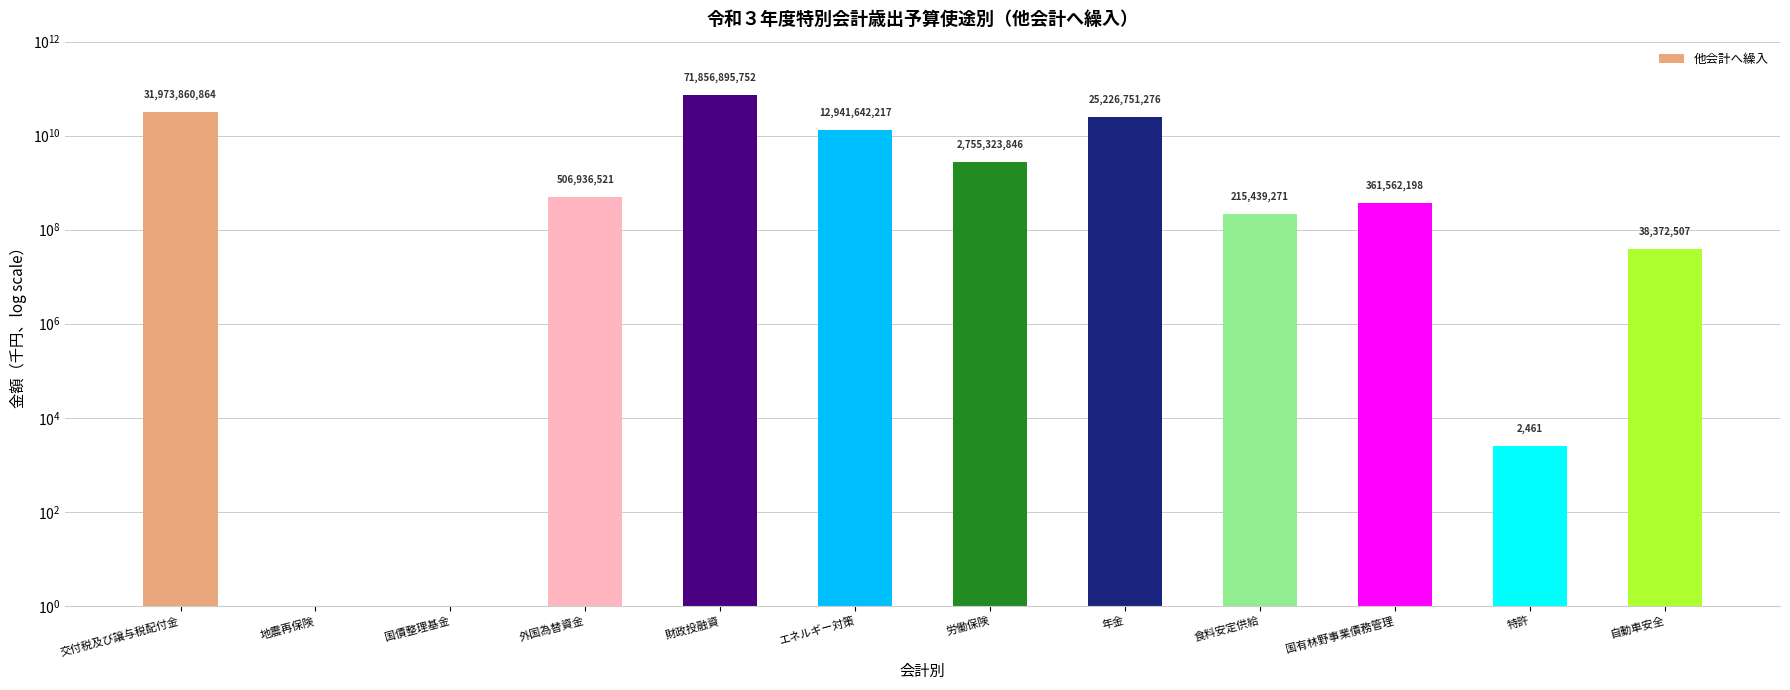

Count the number of categories in the chart.

12